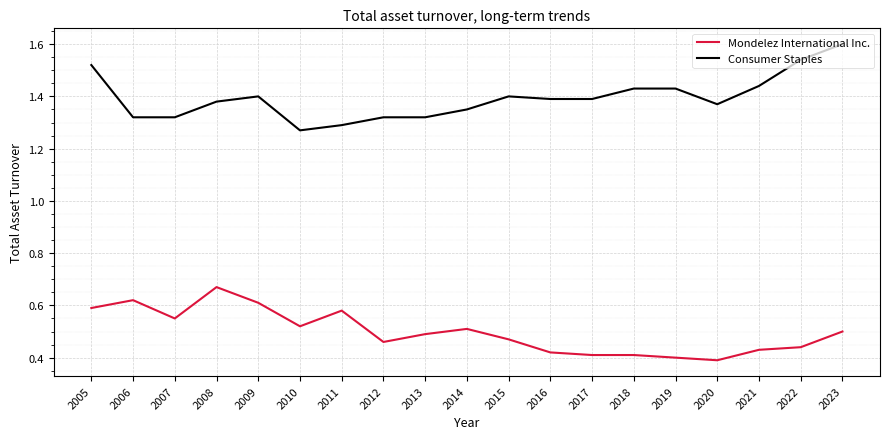

List the series in order of their peak value, lowest first.

Mondelez International Inc., Consumer Staples